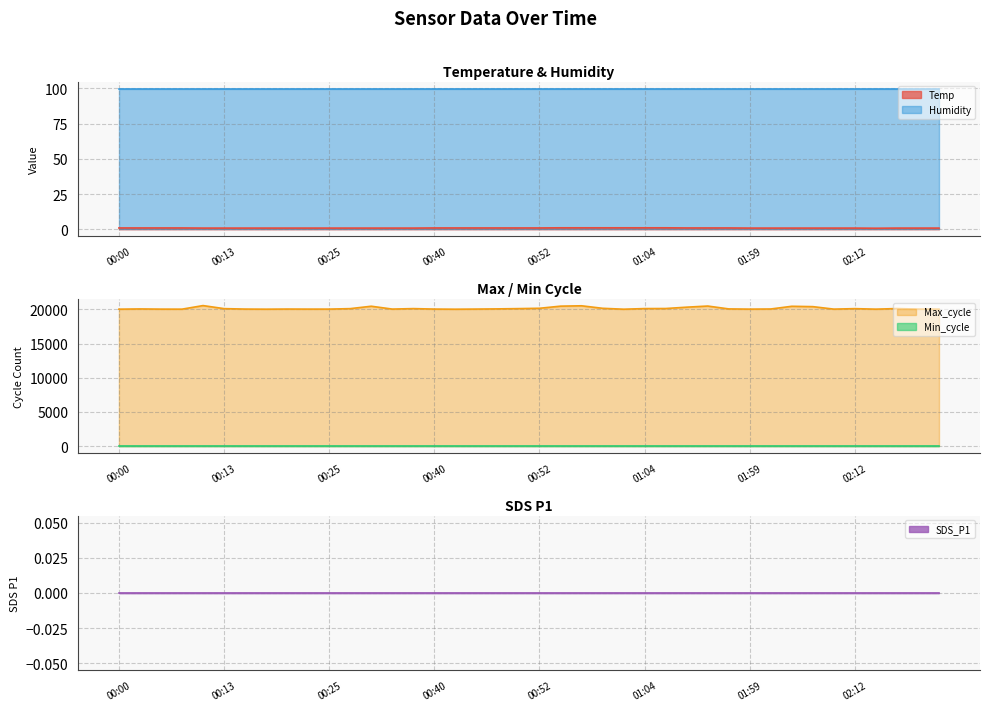

Reading left to right, what are all the values shown in this chart?

Temp: 0.9	0.9	0.9	0.9	0.8	0.8	0.8	0.8	0.8	0.8	0.8	0.8	0.8	0.8	0.8	0.9	0.9	0.9	0.9	0.9	0.9	1.0	1.0	1.0	1.0	1.0	1.0	0.9	0.9	0.9	0.8	0.8	0.8	0.8	0.8	0.8	0.7	0.8	0.8	0.8
Humidity: 99.9	99.9	99.9	99.9	99.9	99.9	99.9	99.9	99.9	99.9	99.9	99.9	99.9	99.9	99.9	99.9	99.9	99.9	99.9	99.9	99.9	99.9	99.9	99.9	99.9	99.9	99.9	99.9	99.9	99.9	99.9	99.9	99.9	99.9	99.9	99.9	99.9	99.9	99.9	99.9
Min_cycle: 28.0	28.0	28.0	28.0	28.0	28.0	28.0	28.0	28.0	28.0	28.0	28.0	28.0	28.0	28.0	28.0	28.0	28.0	28.0	28.0	28.0	28.0	28.0	28.0	28.0	28.0	28.0	28.0	28.0	28.0	28.0	28.0	28.0	28.0	28.0	28.0	28.0	28.0	28.0	28.0
Max_cycle: 20026.0	20061.0	20033.0	20028.0	20550.0	20106.0	20041.0	20025.0	20044.0	20035.0	20036.0	20104.0	20455.0	20040.0	20108.0	20041.0	20021.0	20040.0	20068.0	20107.0	20156.0	20467.0	20520.0	20153.0	20021.0	20112.0	20121.0	20318.0	20483.0	20064.0	20033.0	20053.0	20448.0	20396.0	20034.0	20104.0	20029.0	20116.0	20034.0	20029.0
SDS_P1: 0.0	0.0	0.0	0.0	0.0	0.0	0.0	0.0	0.0	0.0	0.0	0.0	0.0	0.0	0.0	0.0	0.0	0.0	0.0	0.0	0.0	0.0	0.0	0.0	0.0	0.0	0.0	0.0	0.0	0.0	0.0	0.0	0.0	0.0	0.0	0.0	0.0	0.0	0.0	0.0